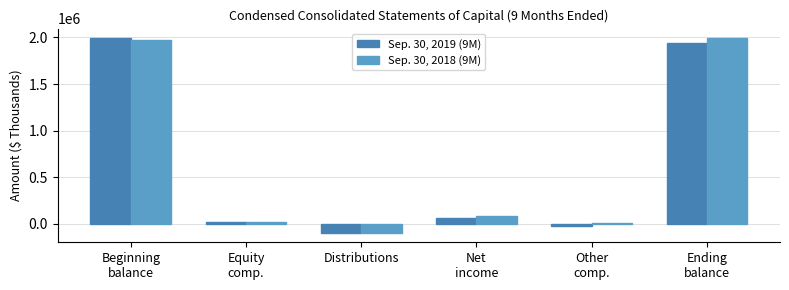

At which label is Sep. 30, 2018 (9M) closest to 946745?

Net
income